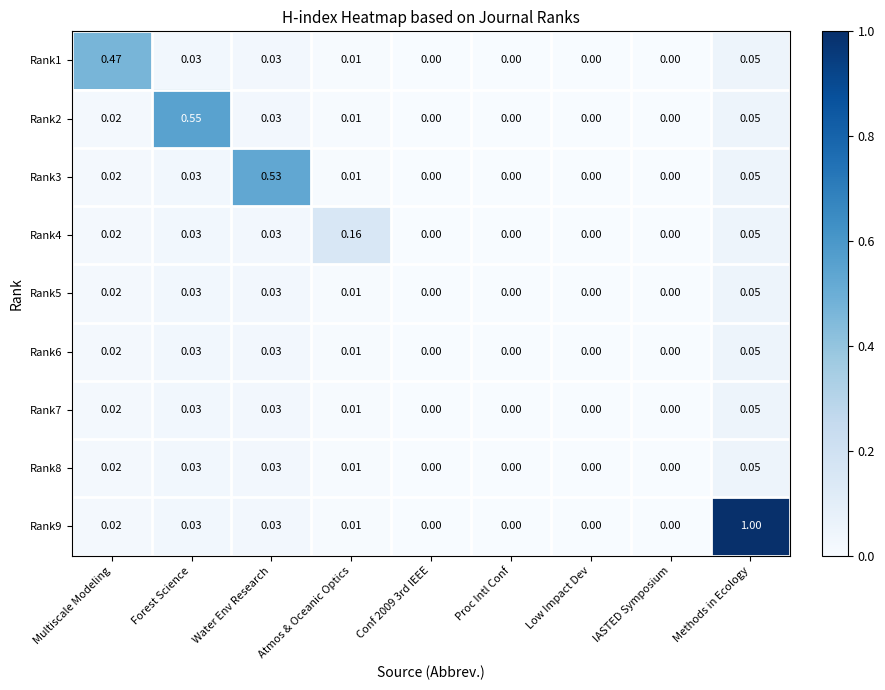

Is the value of Rank7 at Methods in Ecology greater than the value of Rank9 at Conf 2009 3rd IEEE?

Yes